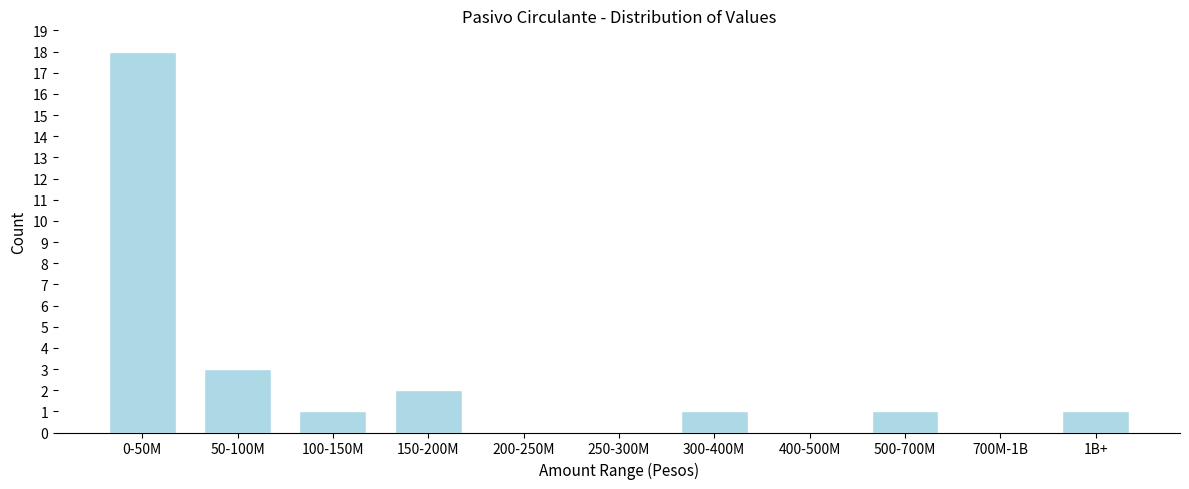

Reading right to left, extract all data points from this chart.

1B+=1	700M-1B=0	500-700M=1	400-500M=0	300-400M=1	250-300M=0	200-250M=0	150-200M=2	100-150M=1	50-100M=3	0-50M=18